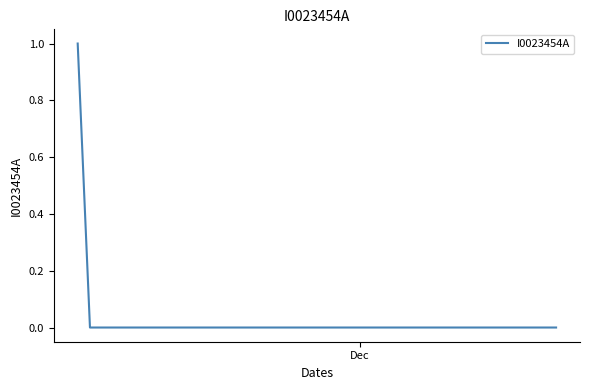

What is the difference between the maximum and minimum values?

1